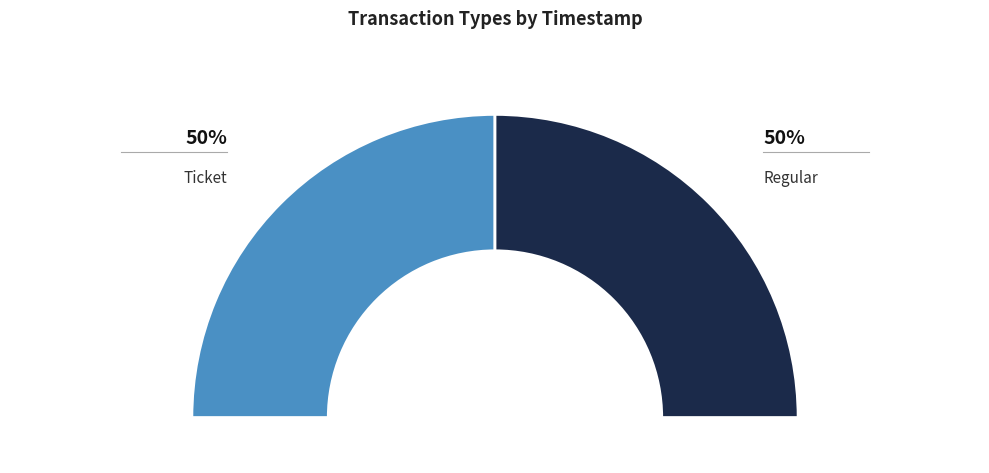

Which slice is the largest?

Ticket